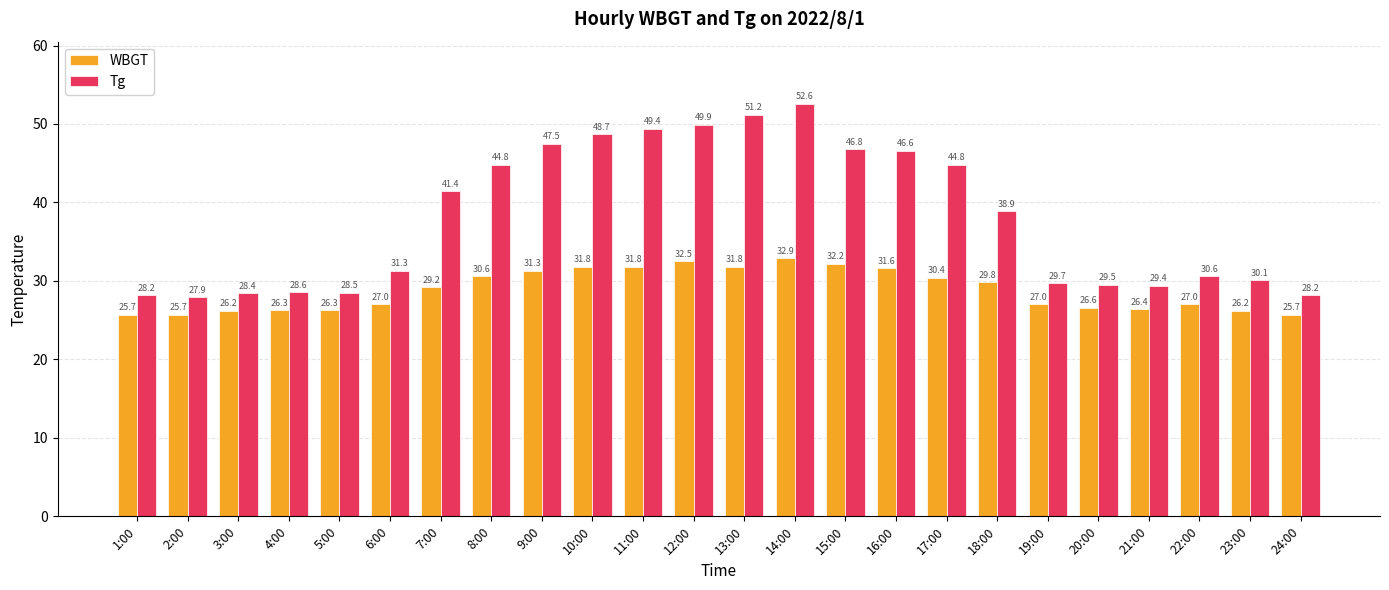

Read the Tg value at 3:00.

28.4